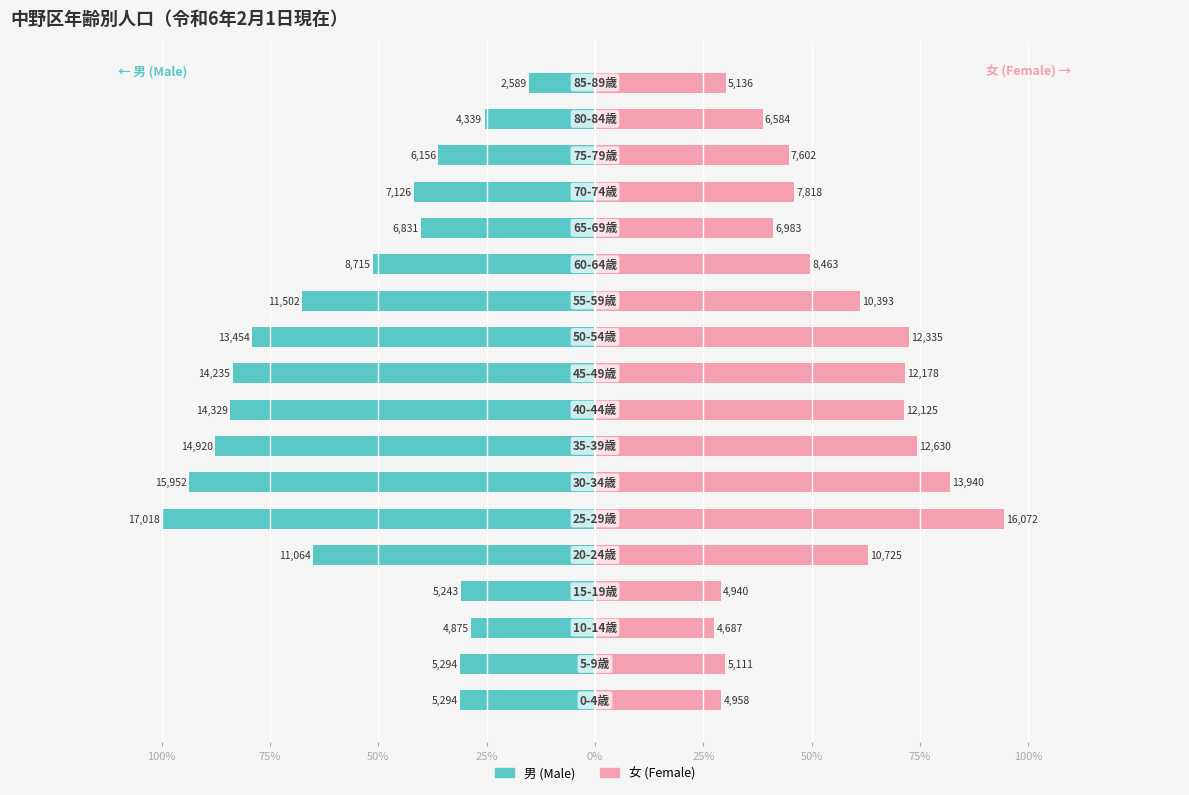

Between 100% and 11, which series saw the biggest shift?

男